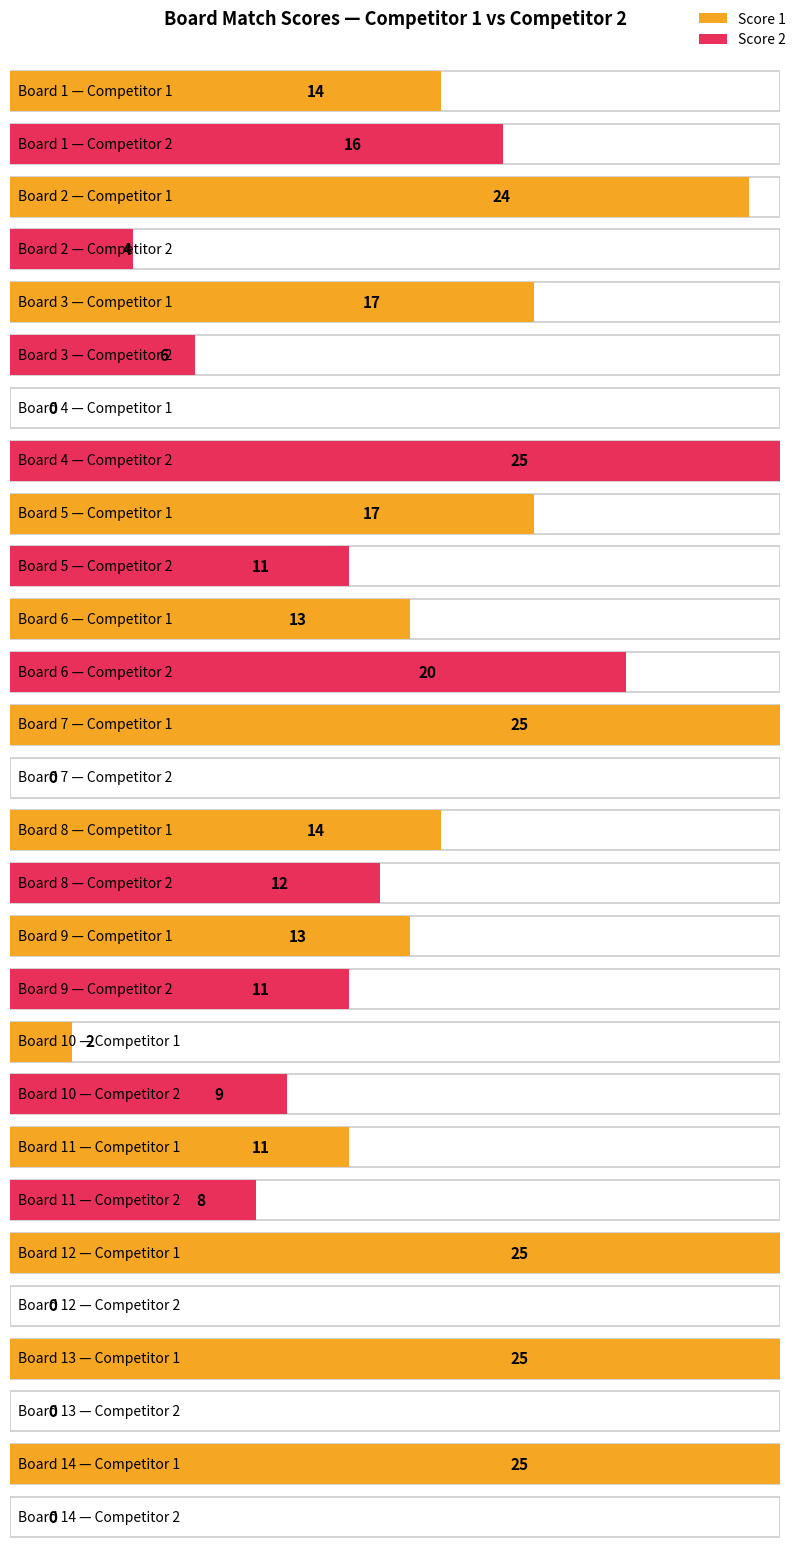

The value of Score 2 at 3 is 6. True or false?

True